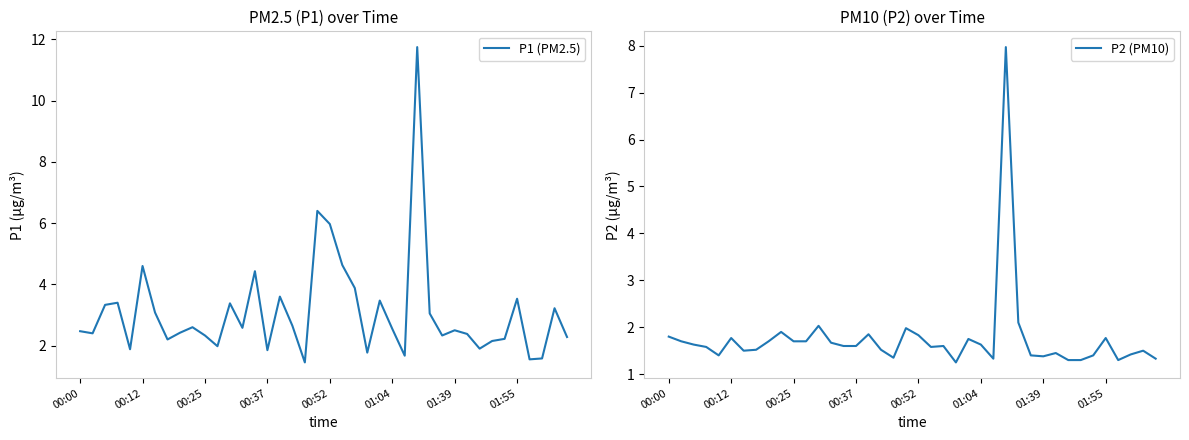

At which category does the chart reach its peak across all series?

27